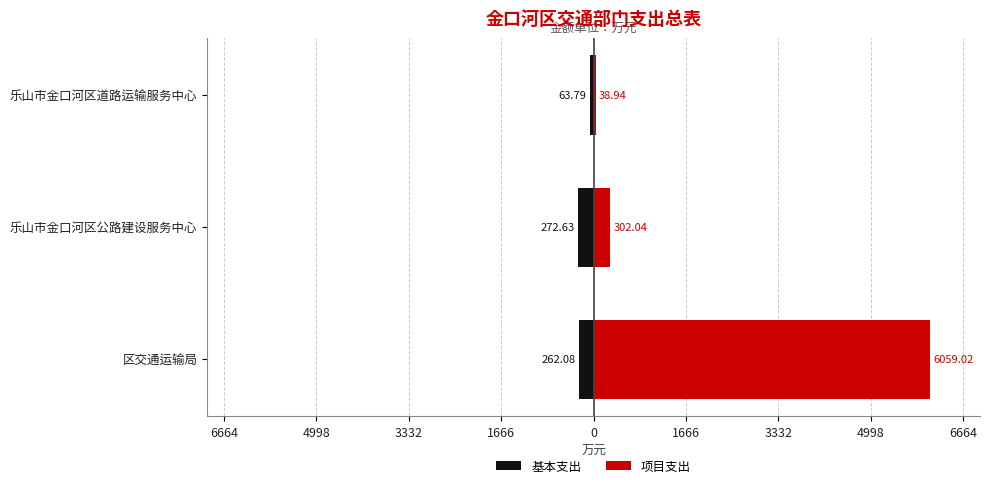

List the series in order of their overall mean, highest first.

项目支出, 基本支出